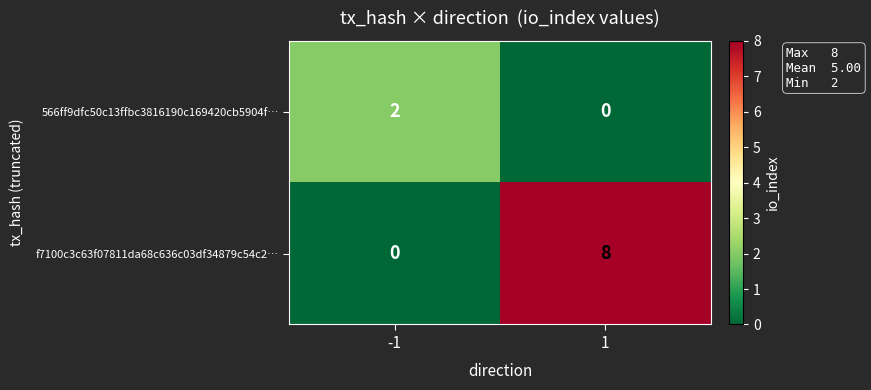

The value of f7100c3c63f07811da68c636c03df34879c54c2… at 1 is 13. True or false?

False